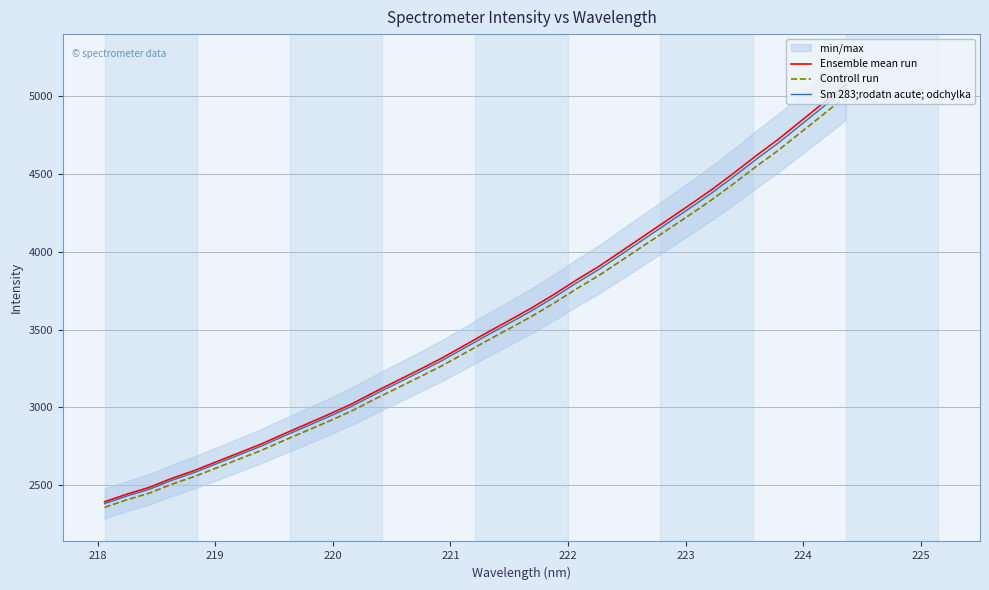

What is the lowest value of the Ensemble mean run series?

2391.6